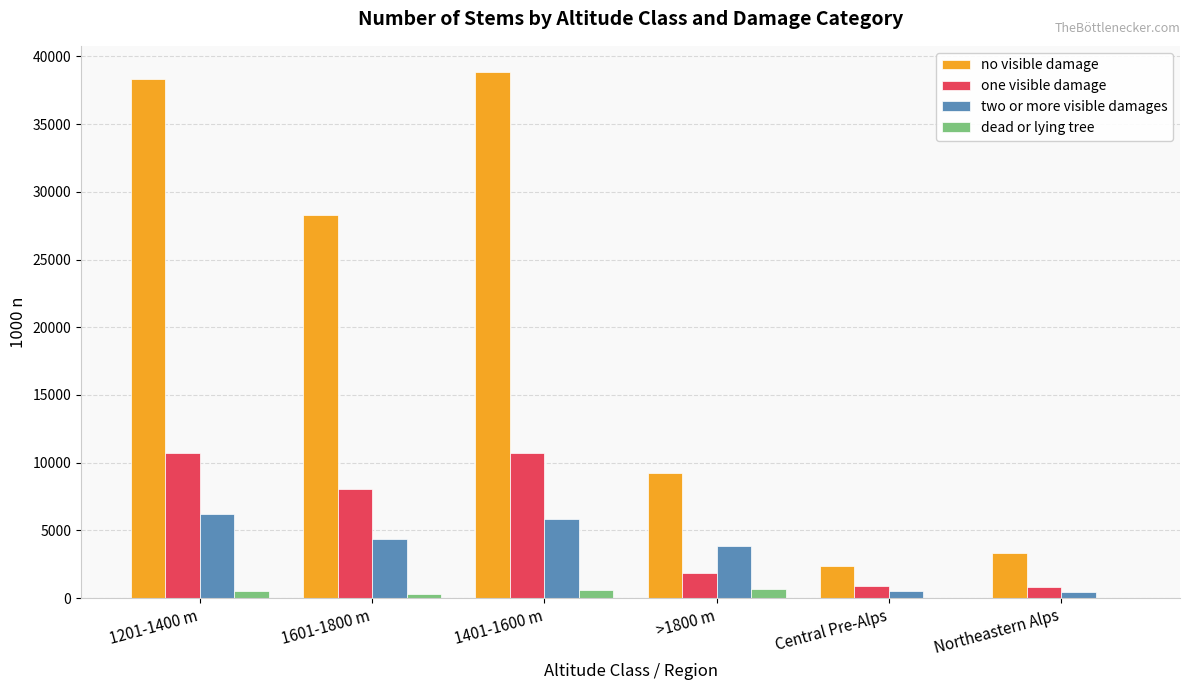

The value of no visible damage at Northeastern Alps is 5290. True or false?

False